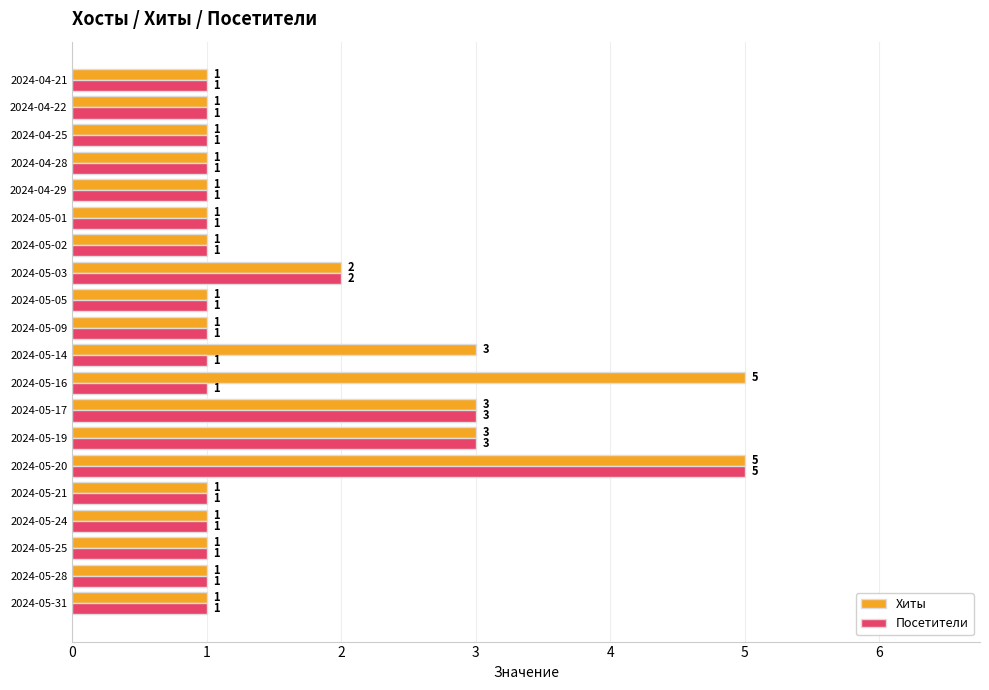

The value of Посетители at 2024-04-21 is 0. True or false?

False